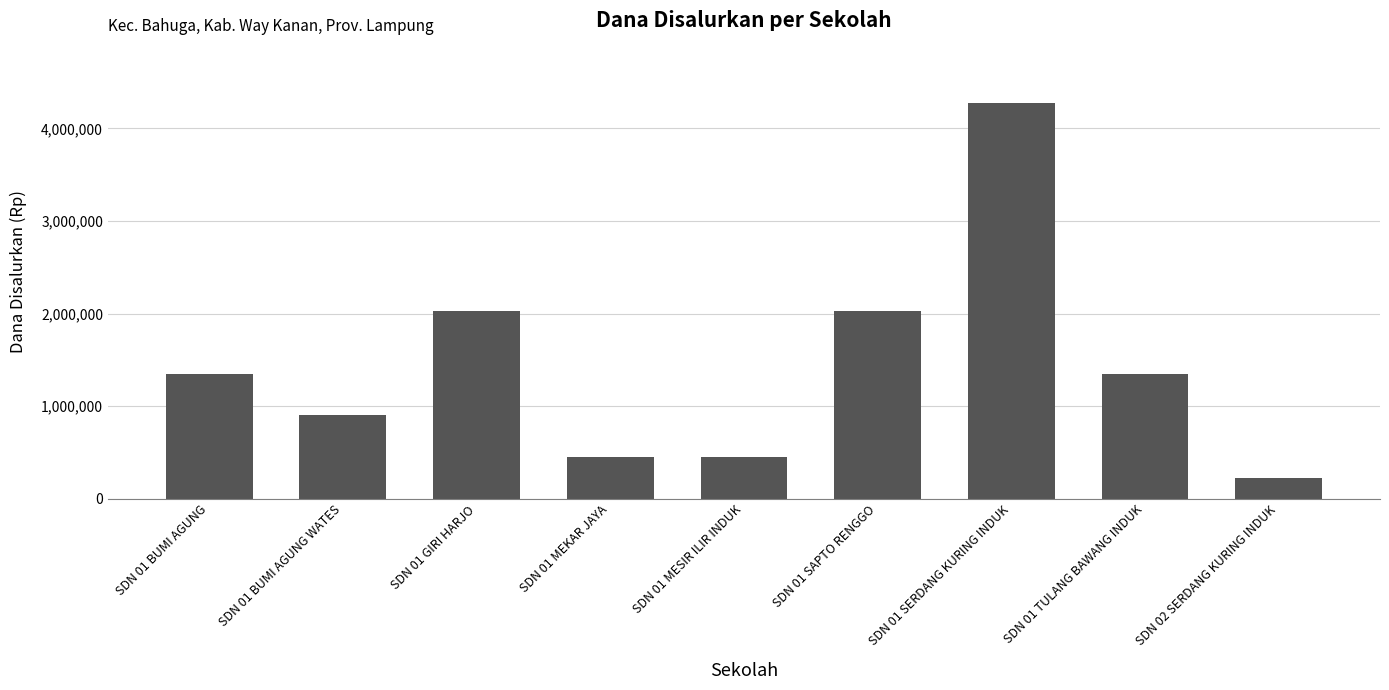

Is it true that the value at SDN 01 BUMI AGUNG WATES is 220546?

False